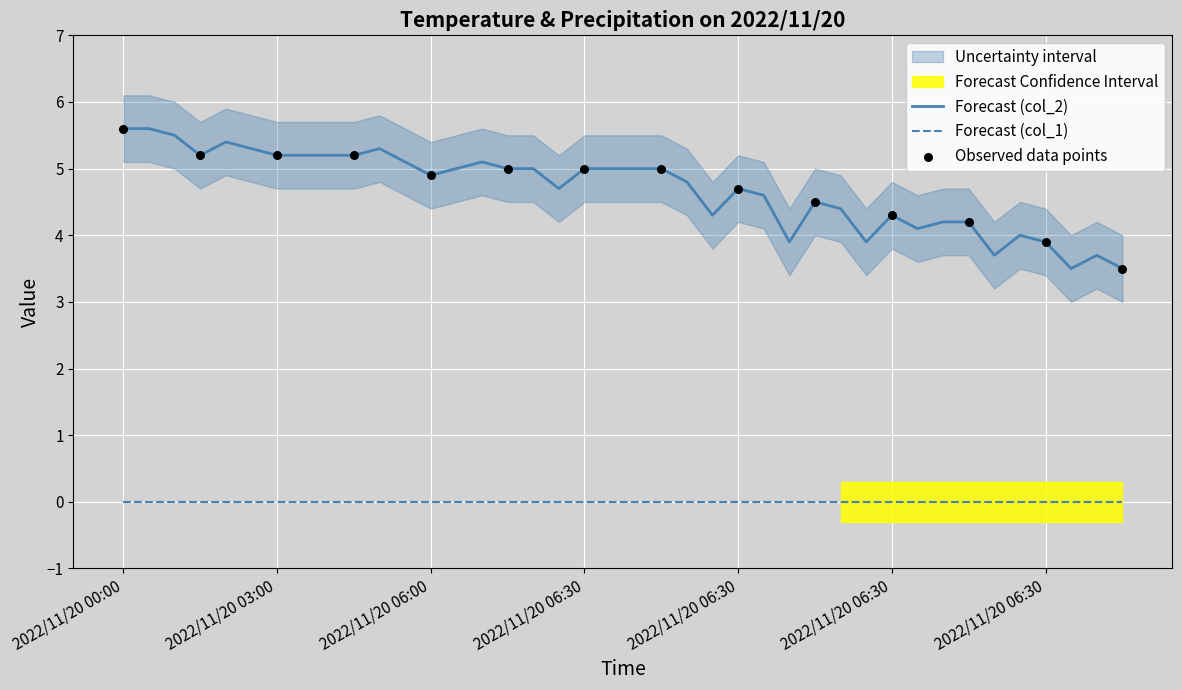

Which has a higher value, 2022/11/20 04:30 or 2022/11/20 02:30?

2022/11/20 02:30